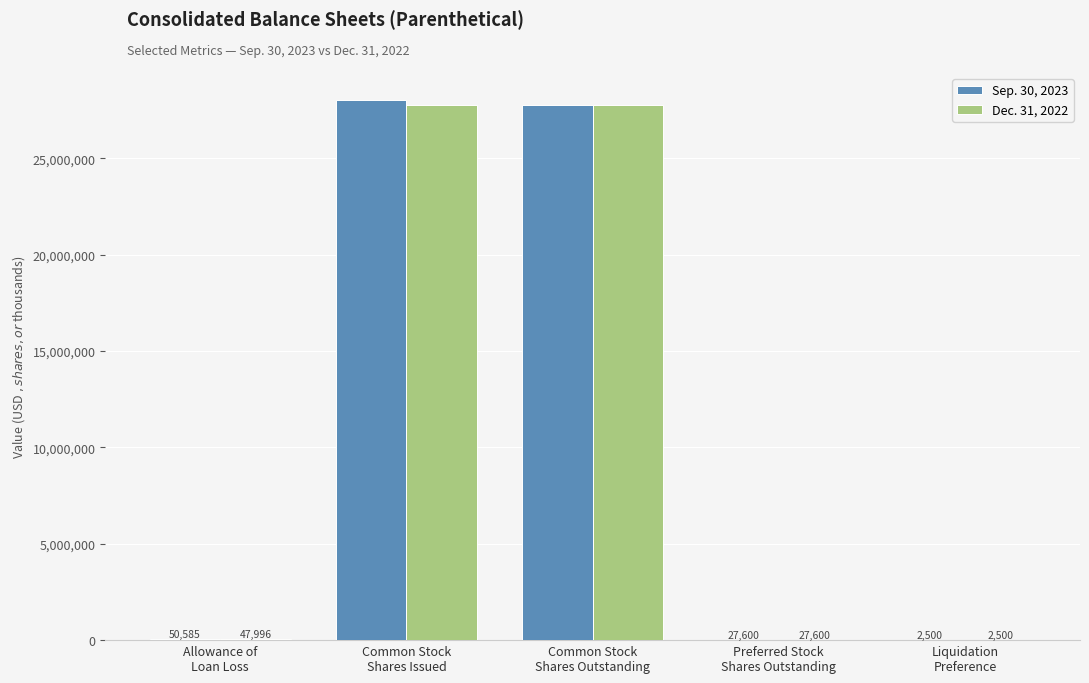

What is the maximum value shown in the chart?

28015505